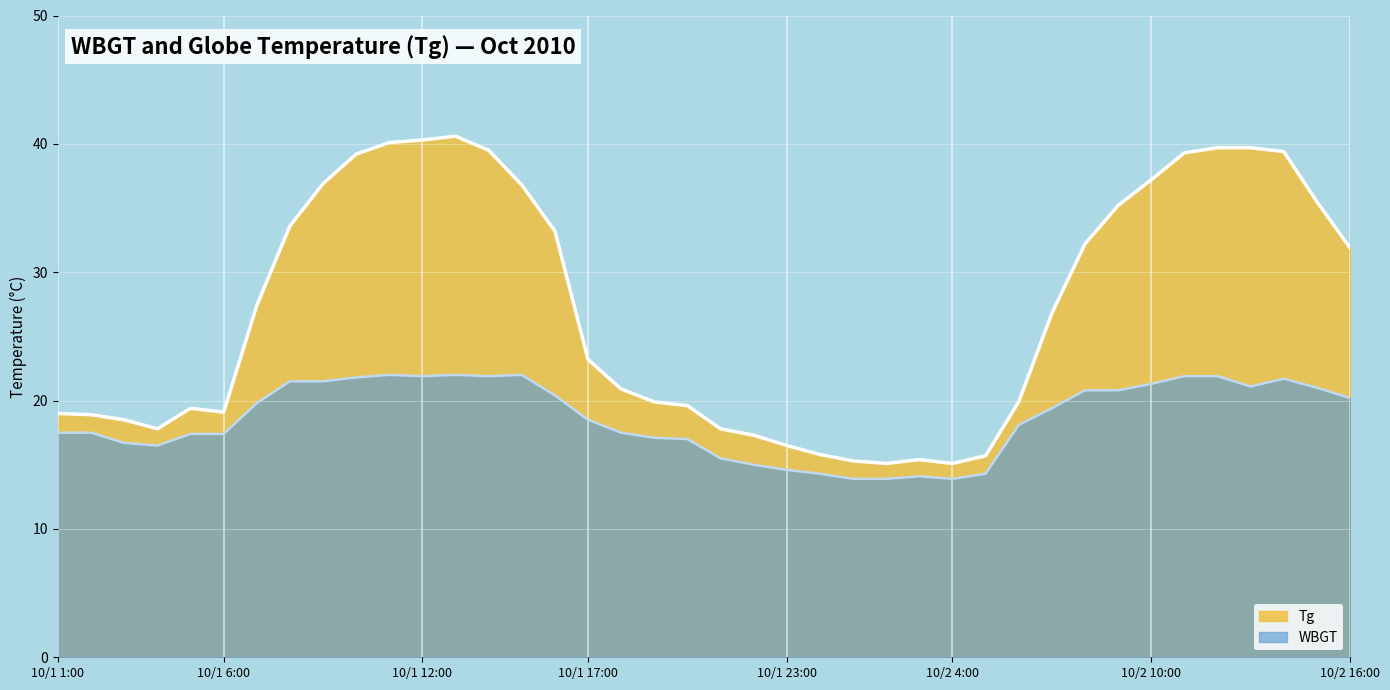

What is the spread (max minus min) of values at 10/1 11:00?

18.1